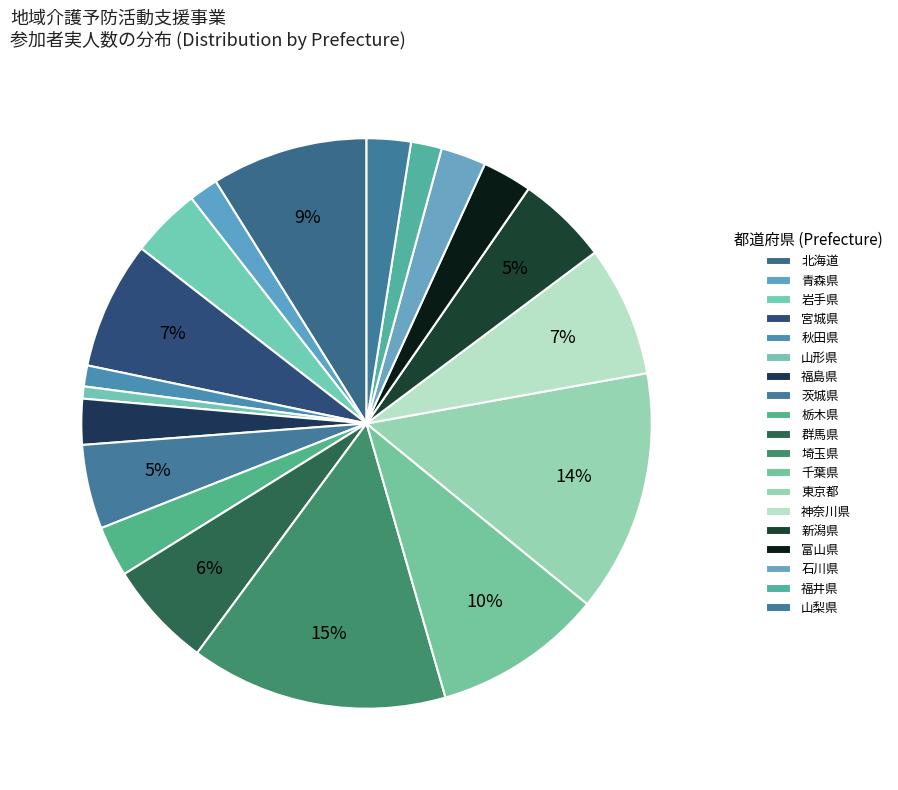

To the nearest percent, what is the average slice percentage?

5%